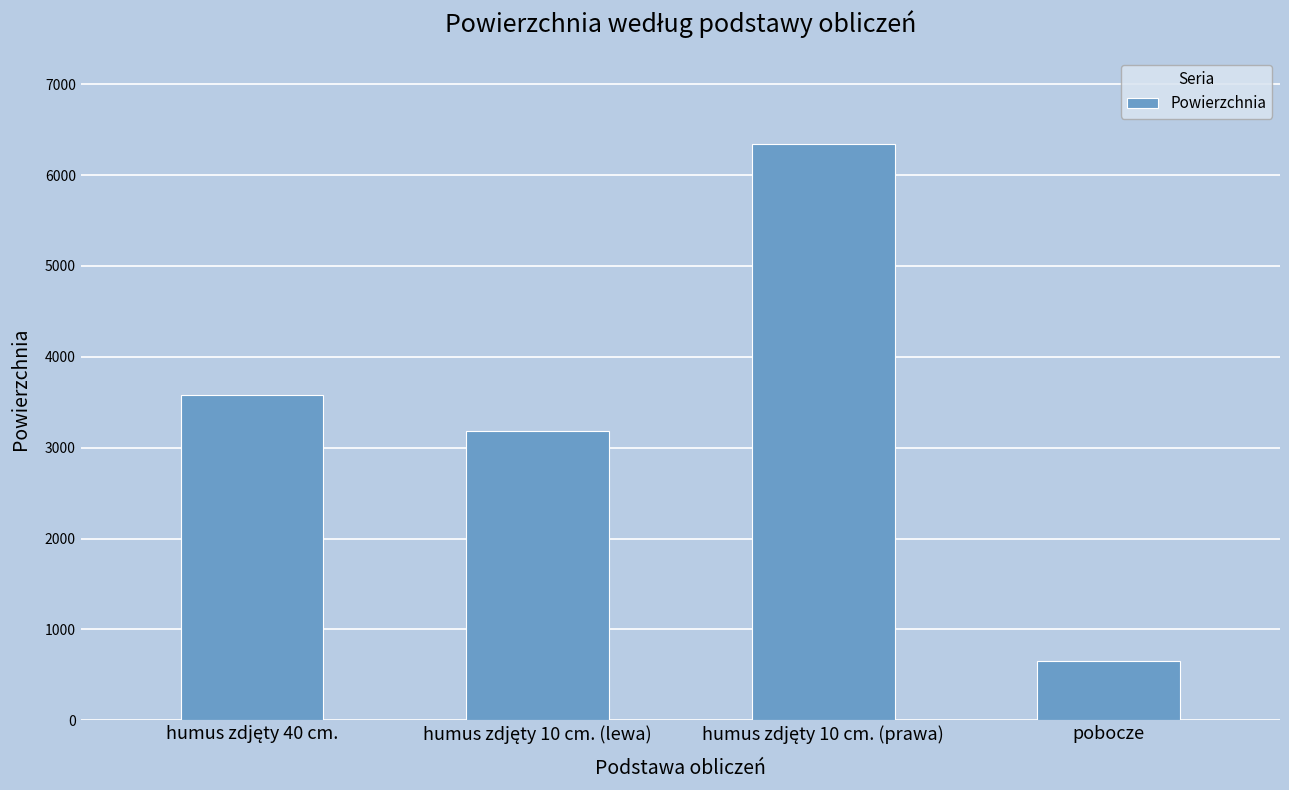

What is the difference between the second highest and minimum values?

2936.5